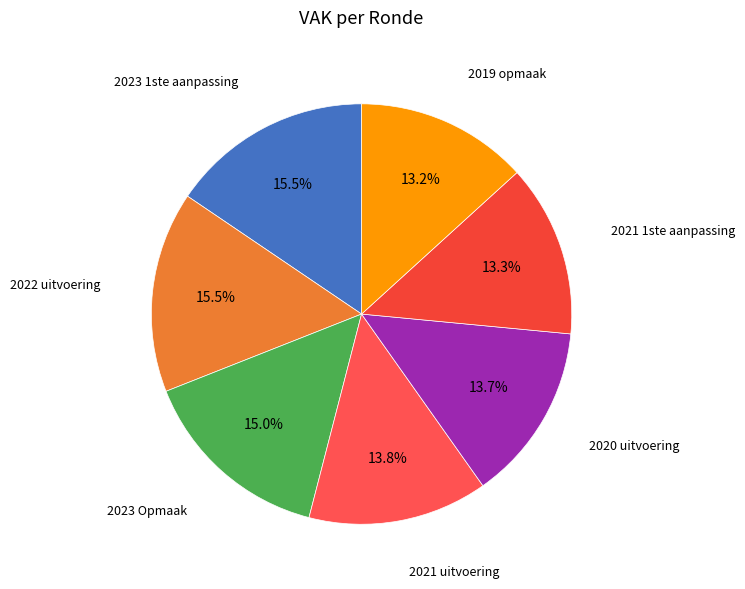

Count the number of slices in the pie.

7